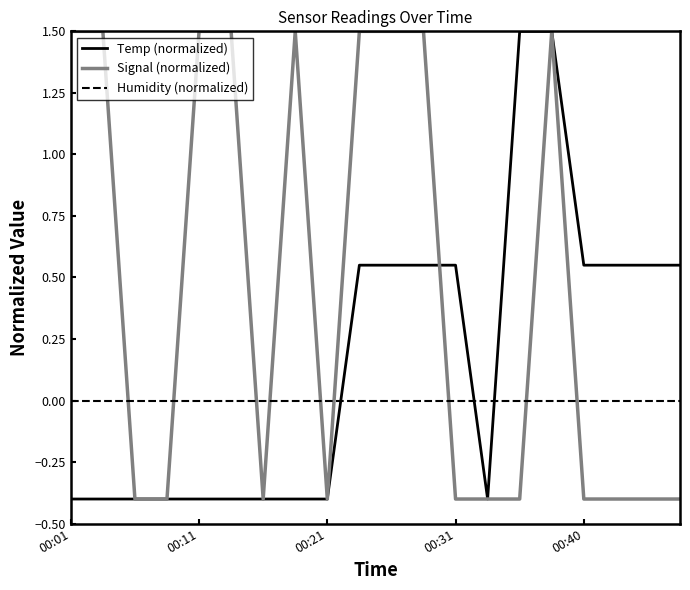

Which series has the largest total across all categories?

Signal (normalized)